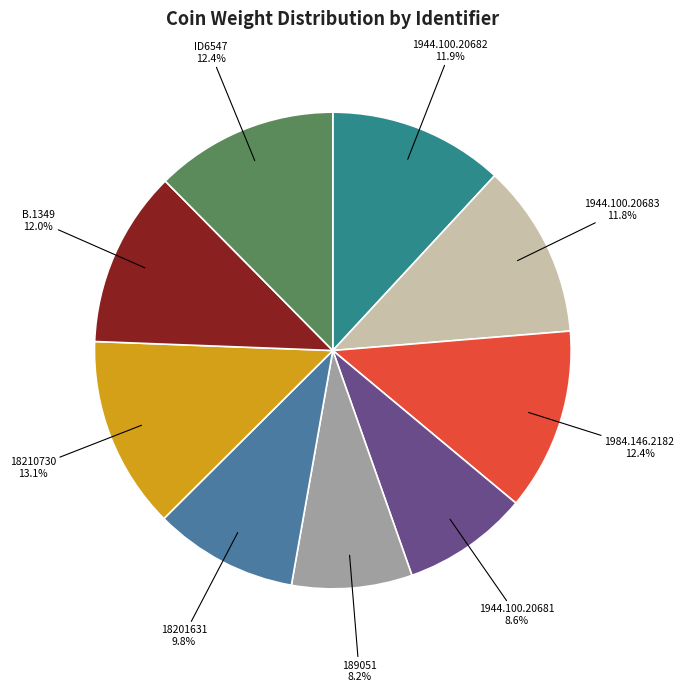

Is the sum of 18201631 and 1944.100.20681 greater than half?

No